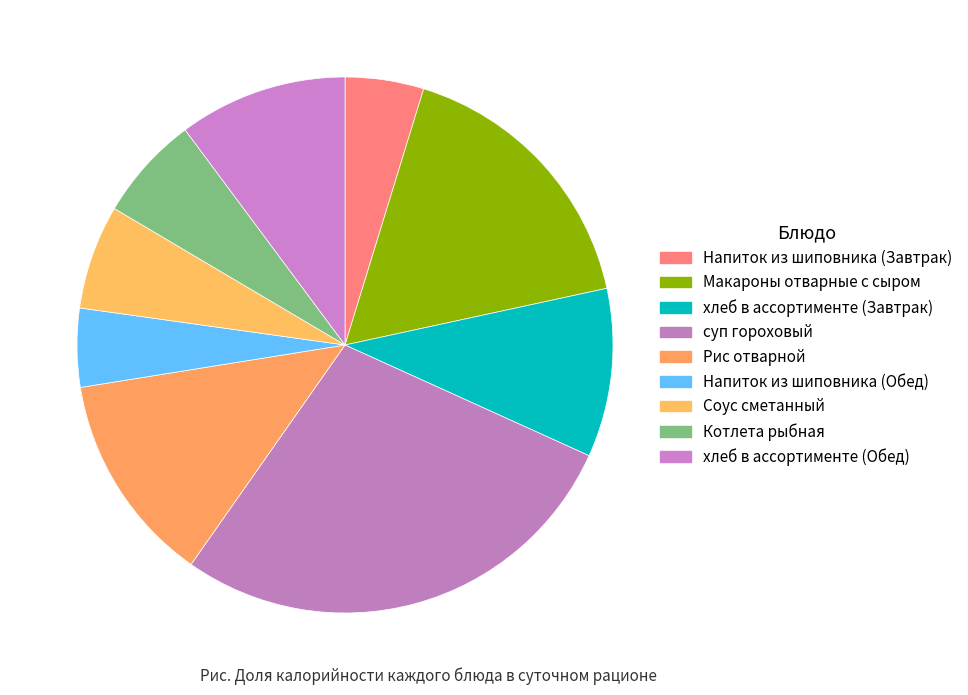

Combined, do Котлета рыбная and Напиток из шиповника (Обед) account for over 50%?

No